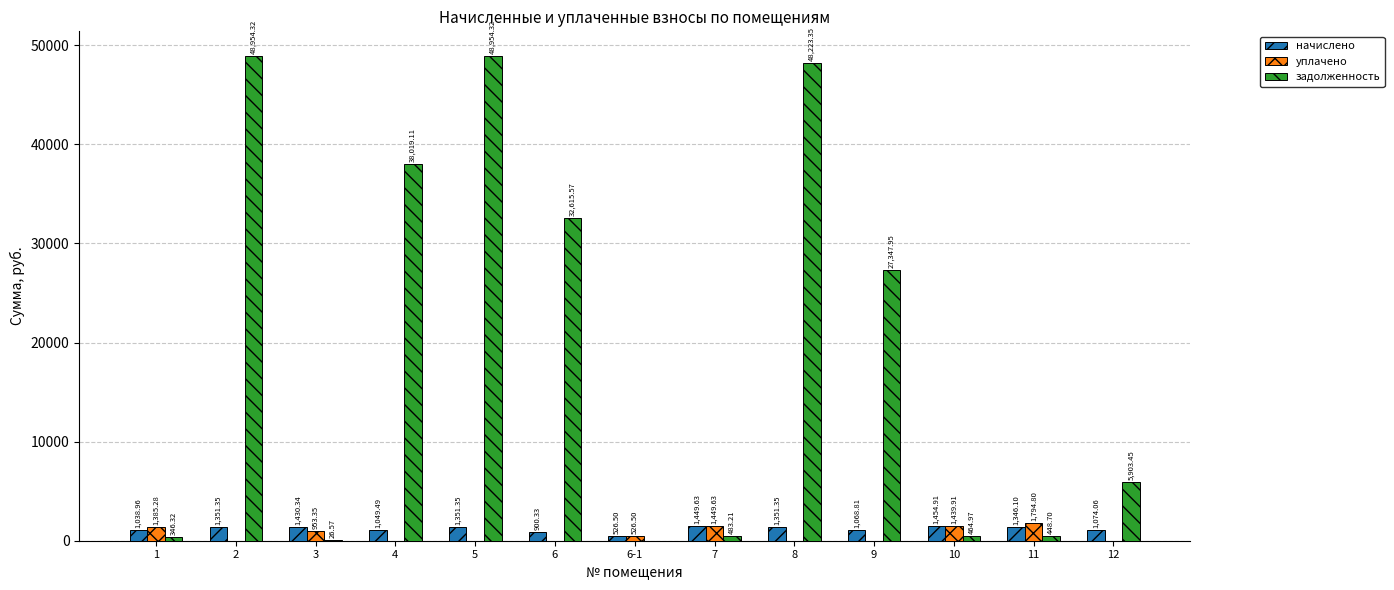

What is the sum of all задолженность values?

251787.8